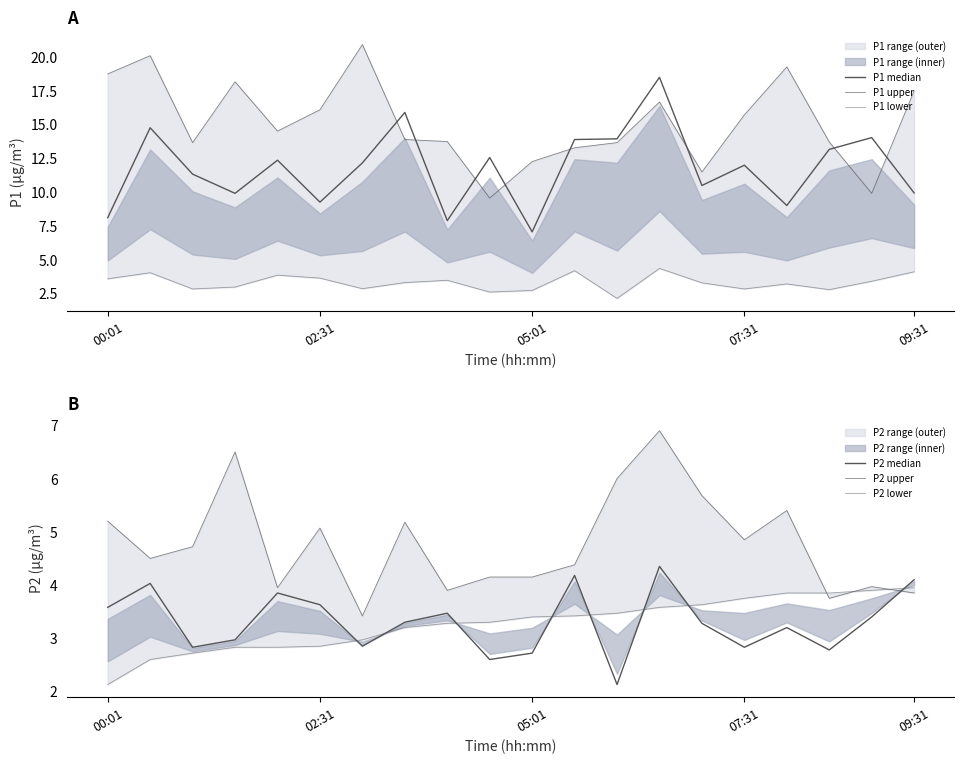

How many intersections are there between P2 upper and P1 lower?

1